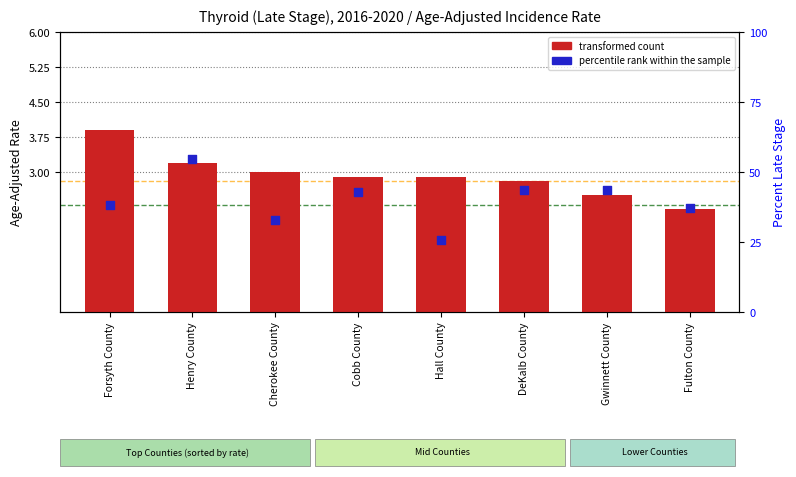

Which series has the widest spread of Y values?

percentile rank within the sample